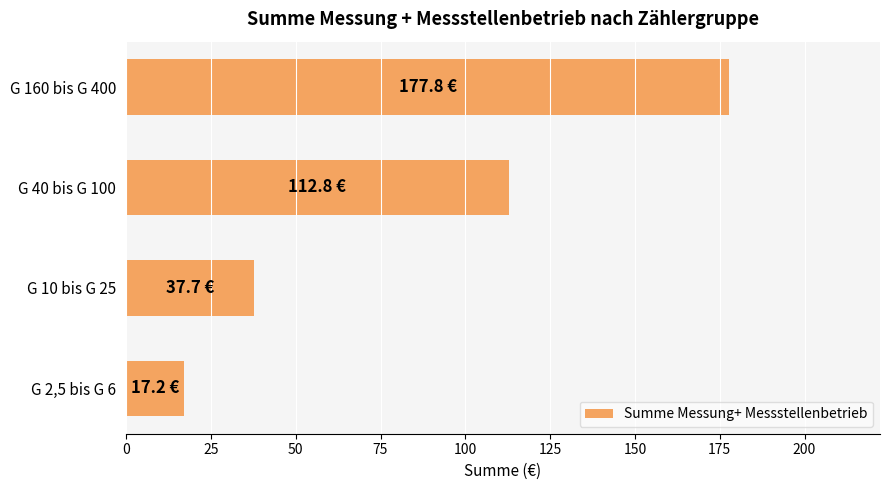

What is the difference between the second highest and second lowest values?

75.1